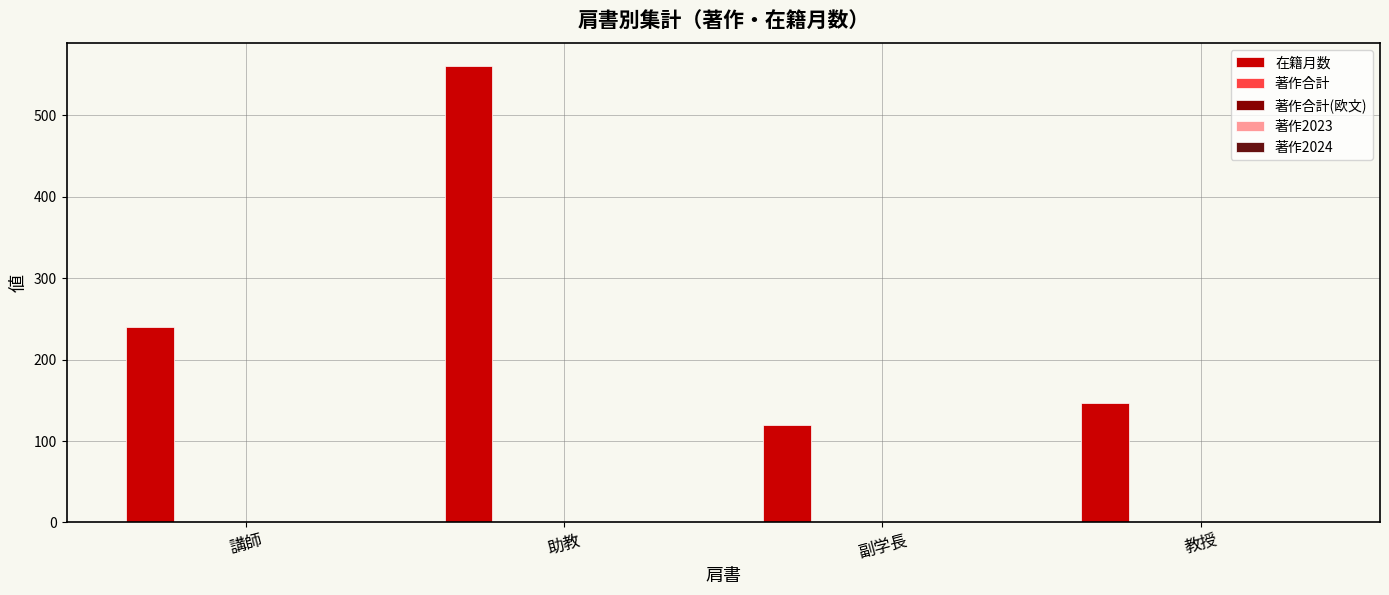

Which series changed the most between 講師 and 副学長?

在籍月数